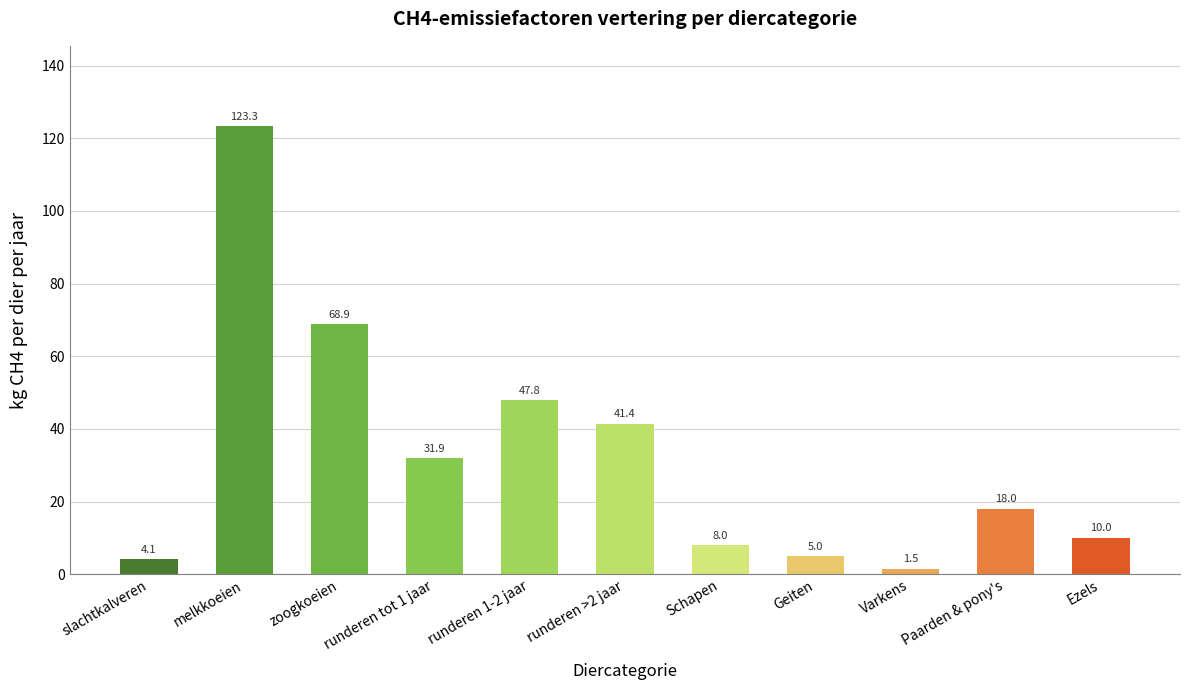

What is the value of the 10th bar from the left?

18.0